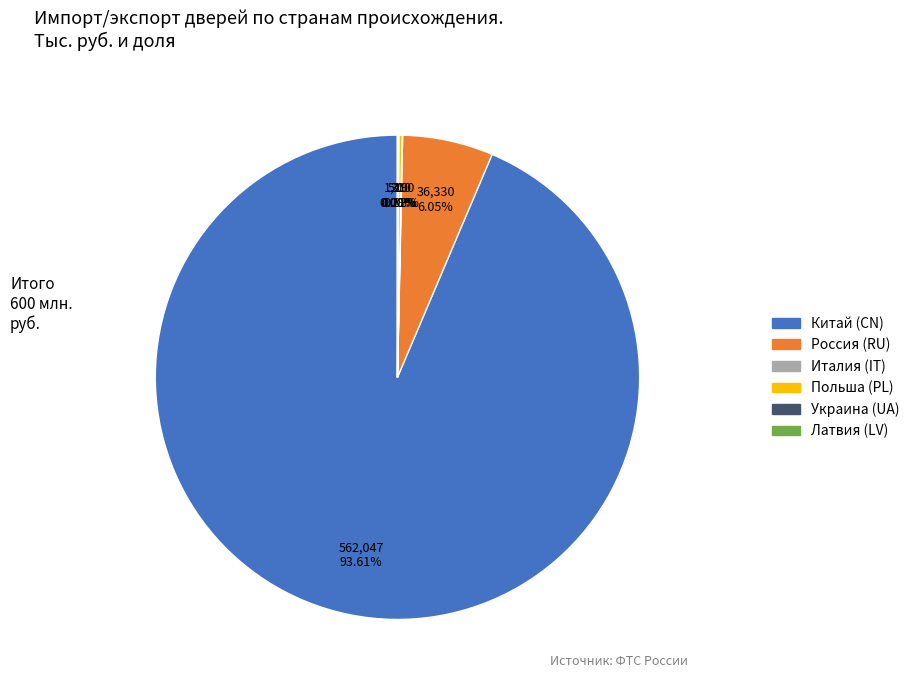

Is there any slice that represents more than half of the pie?

Yes